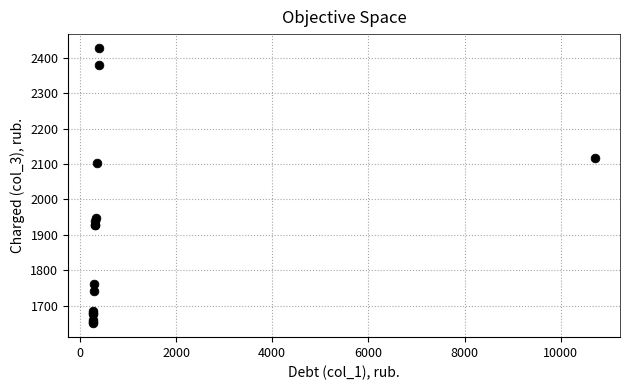

What Y value in the scatter plot is closest to 2039?

2103.8